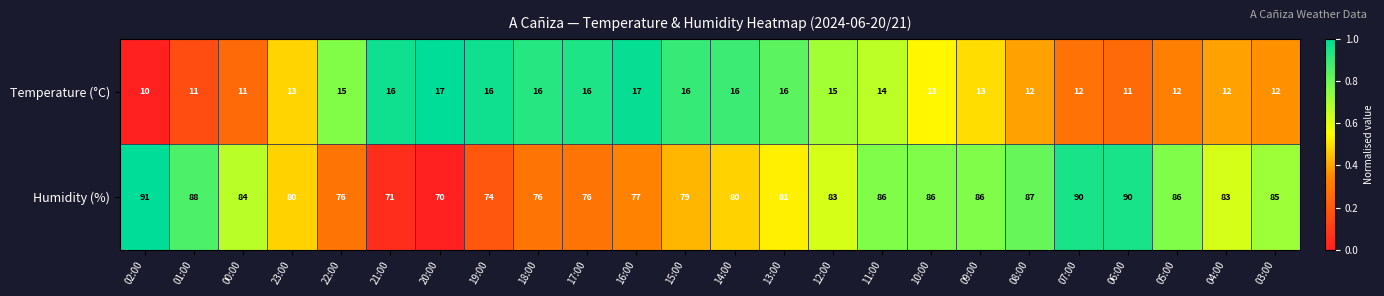

Rank the series by their maximum value, from highest to lowest.

Humidity (%), Temperature (°C)